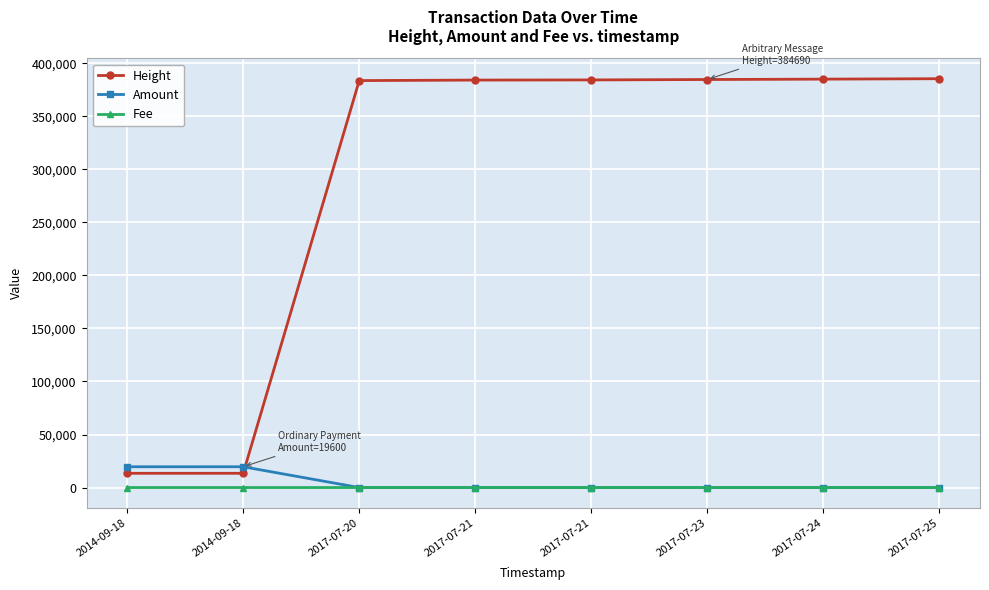

What are all the series names shown in the legend?

Height, Amount, Fee